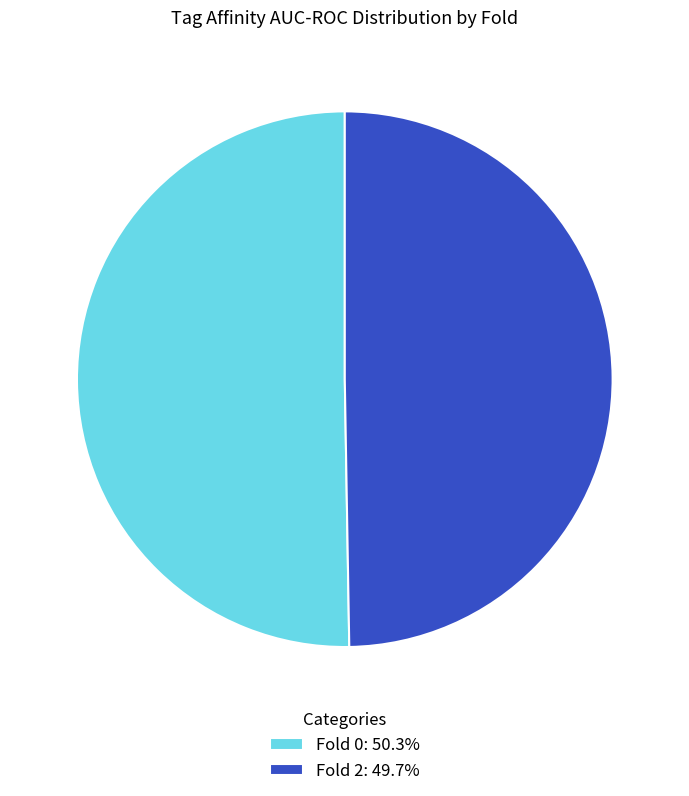

Is the sum of Fold 2 and Fold 0 greater than half?

Yes